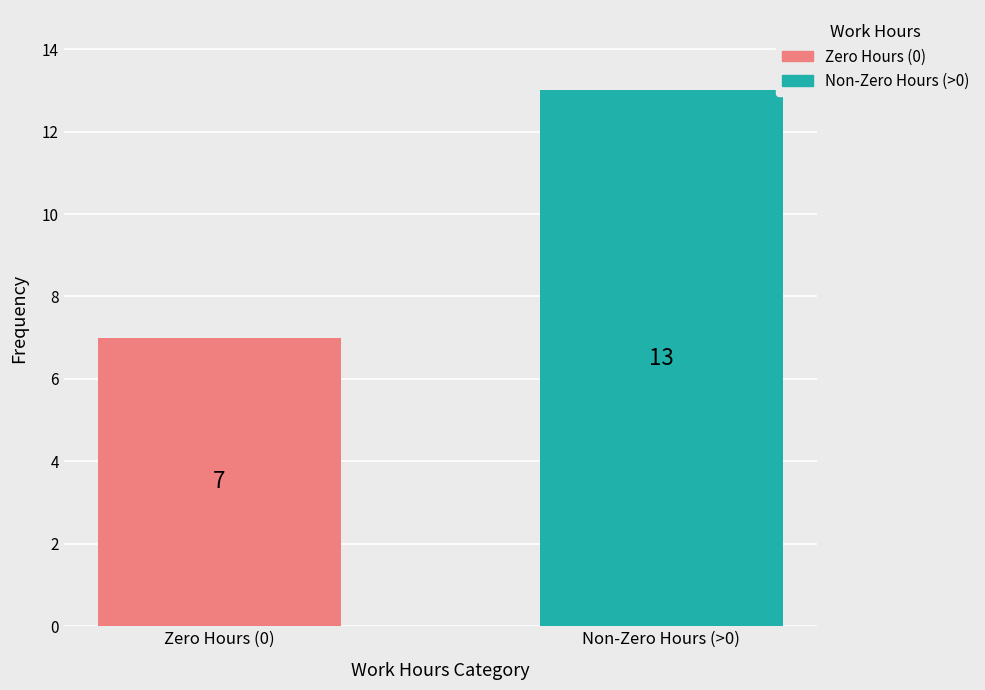

Does the chart contain stacked bars?

No